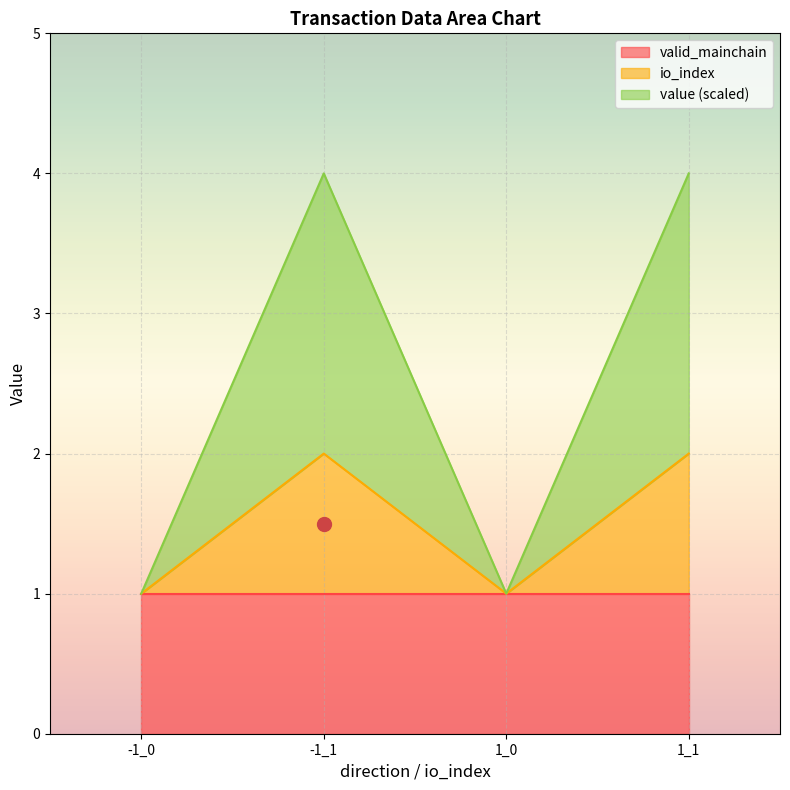

The value of value at -1_1 is 3.0. True or false?

False